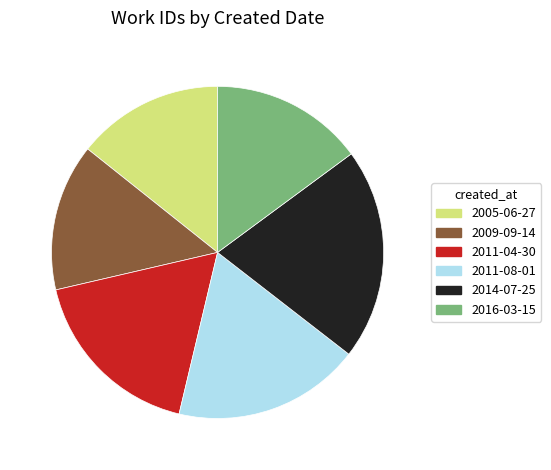

Is 2011-08-01 the majority of the pie?

No